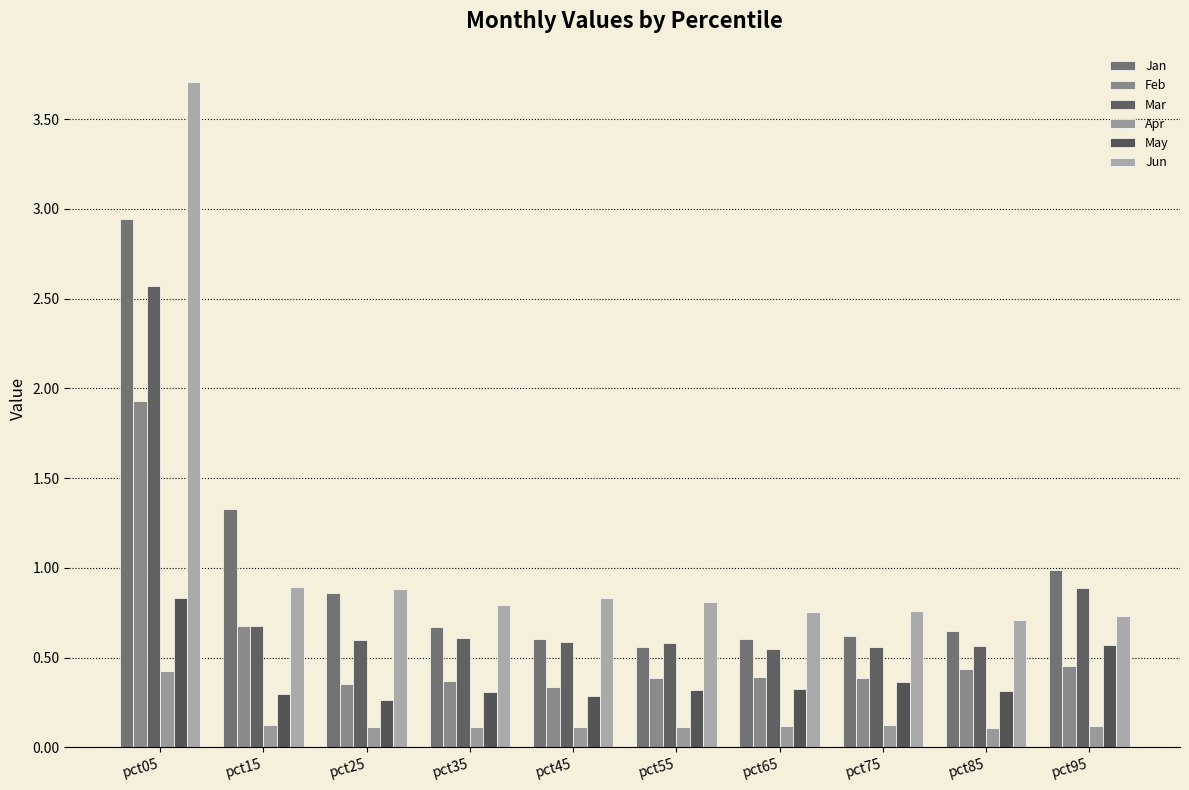

What are all the series names shown in the legend?

Jan, Feb, Mar, Apr, May, Jun